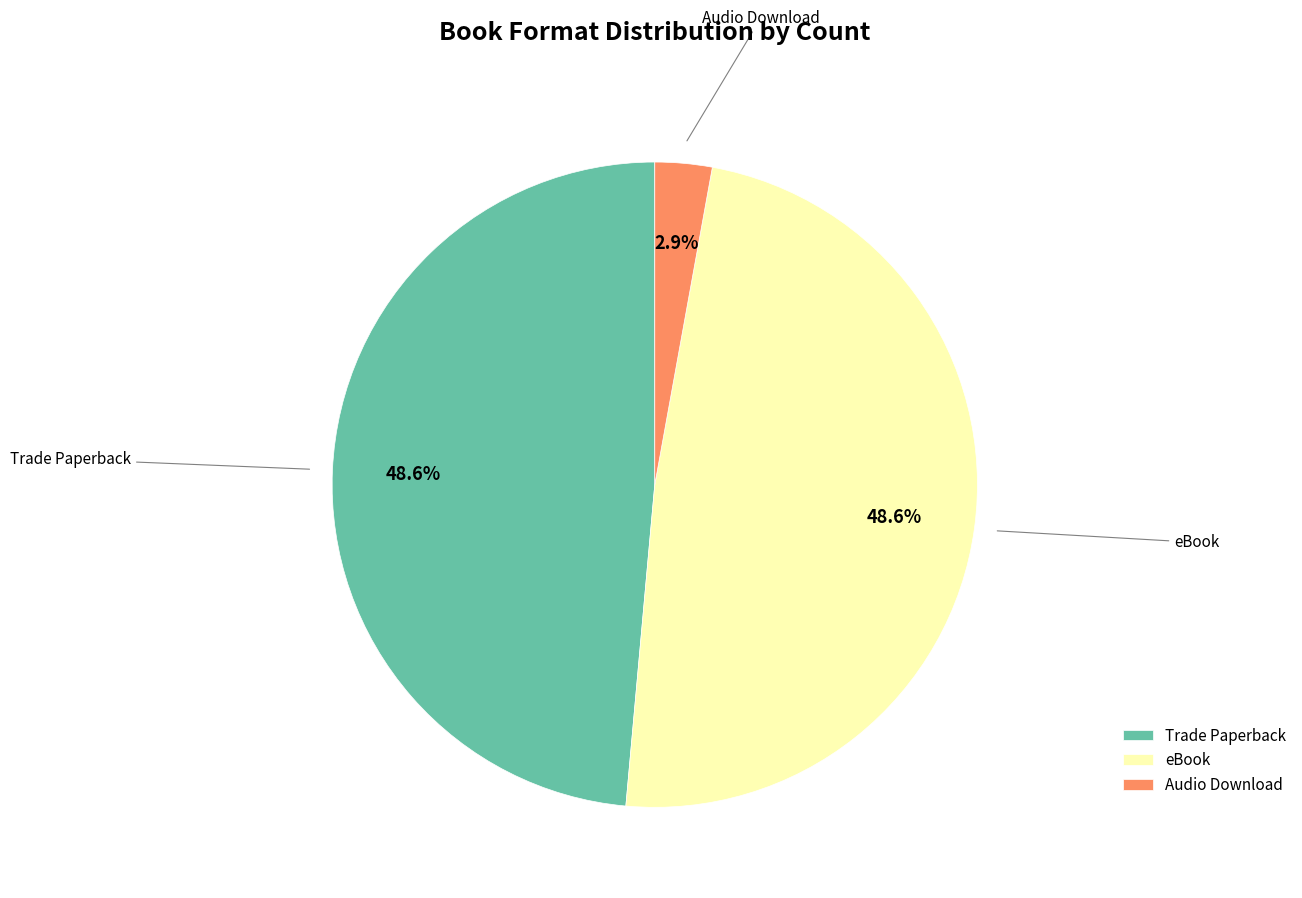

To the nearest percent, what is the average slice percentage?

33%